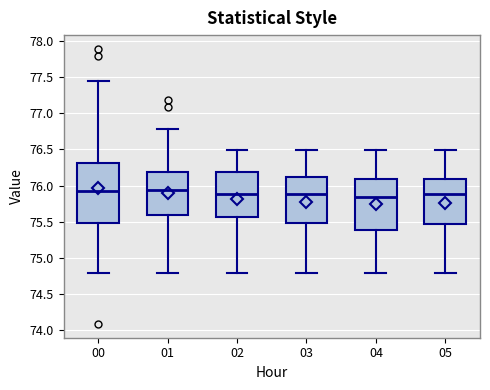

Reading left to right, transcribe this box plot: for each box, give where its median line is, the range the box spans, and where its two whiskers end, as read against the y-axis. The values are not printed on the chart, so give them approximately, as read against the axis.

00: median 75.95, box 75.50 to 76.30, whiskers 74.80 to 77.45
01: median 75.95, box 75.60 to 76.20, whiskers 74.80 to 76.80
02: median 75.90, box 75.55 to 76.20, whiskers 74.80 to 76.50
03: median 75.90, box 75.50 to 76.10, whiskers 74.80 to 76.50
04: median 75.85, box 75.40 to 76.10, whiskers 74.80 to 76.50
05: median 75.90, box 75.45 to 76.10, whiskers 74.80 to 76.50